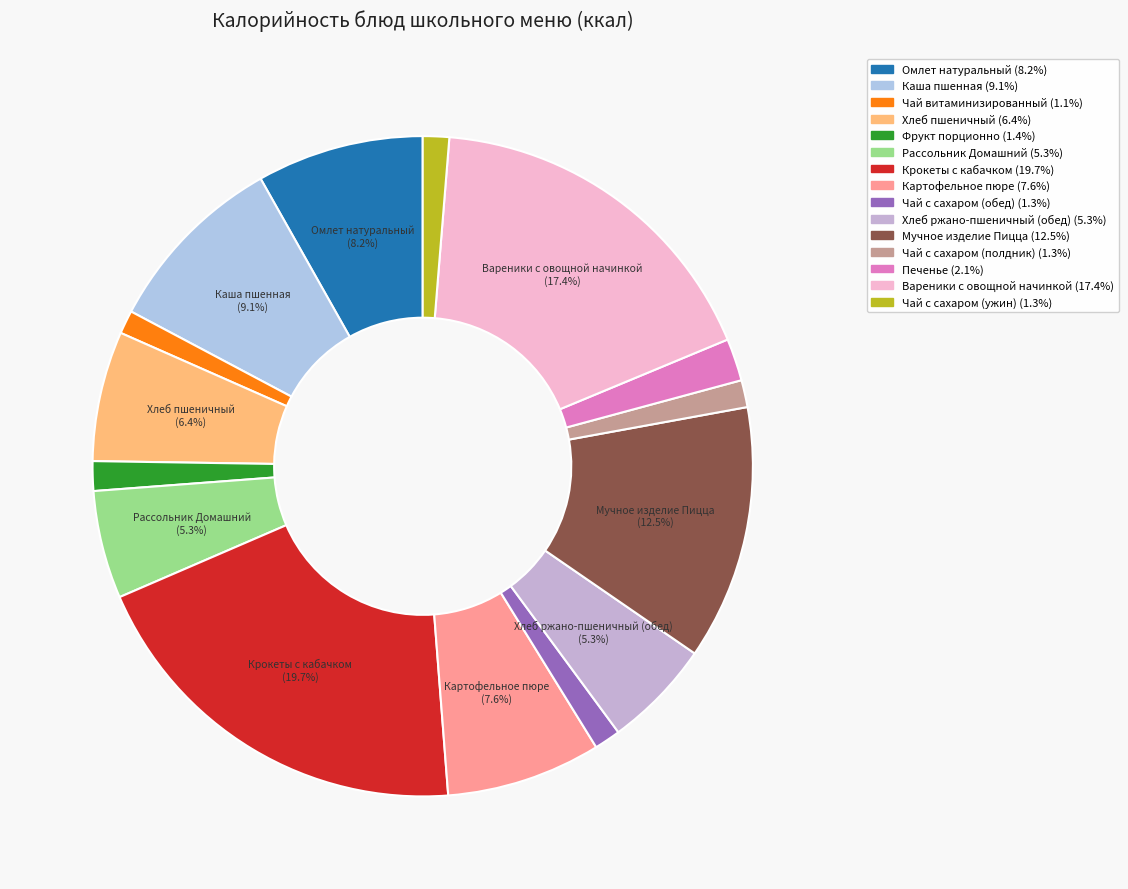

To the nearest percent, what percentage of the pie is Каша пшенная?

9%